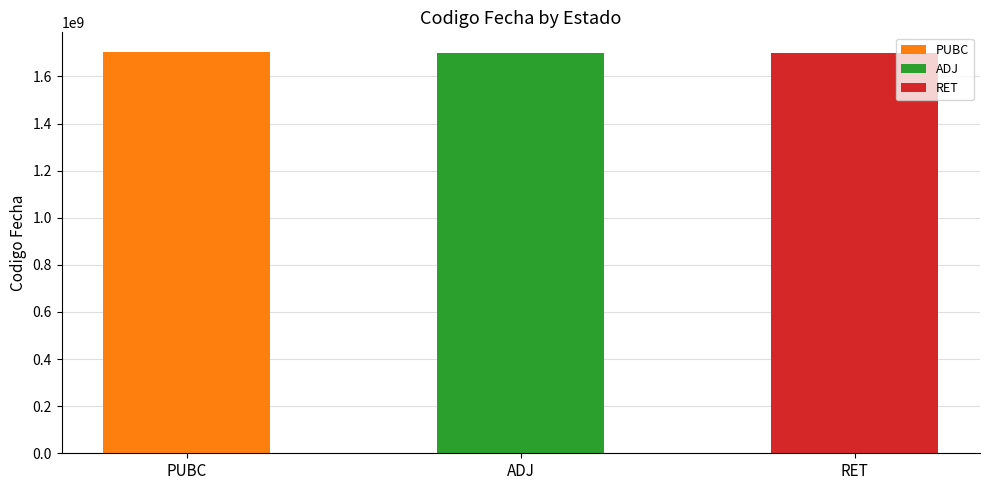

Is it true that the value at RET is 1700909401?

True